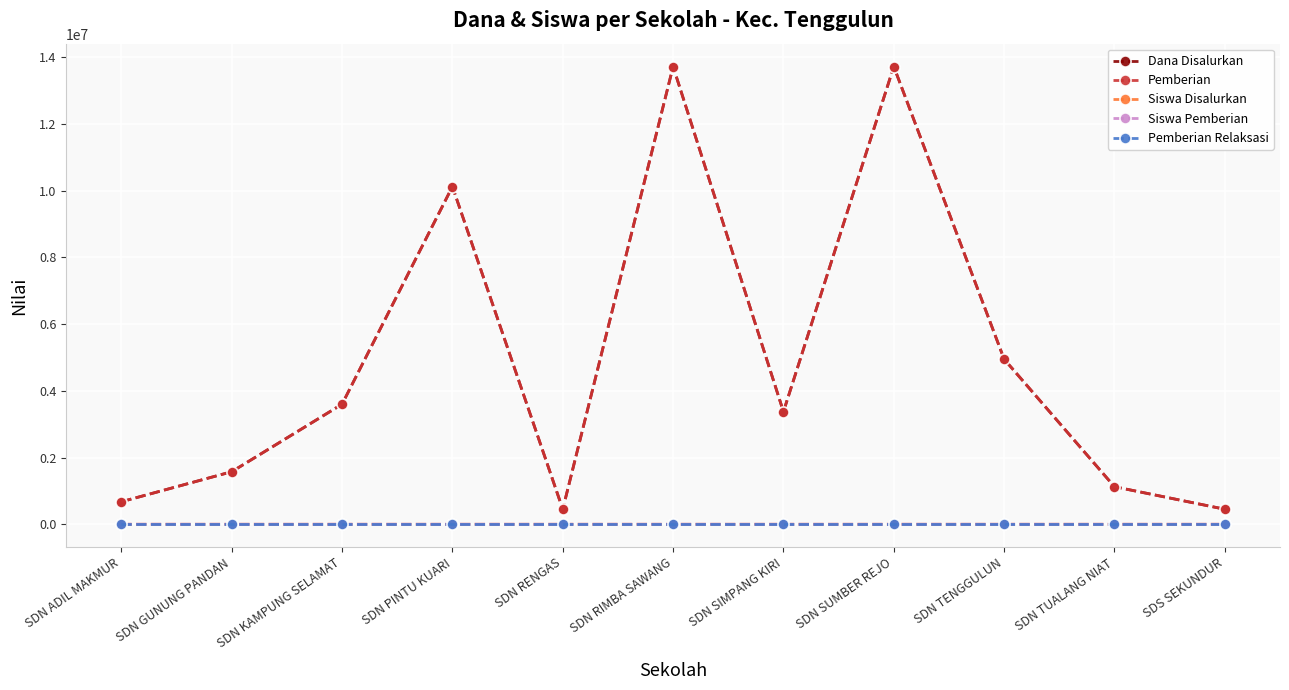

True or false: Siswa Disalurkan and Dana Disalurkan cross at least once.

False